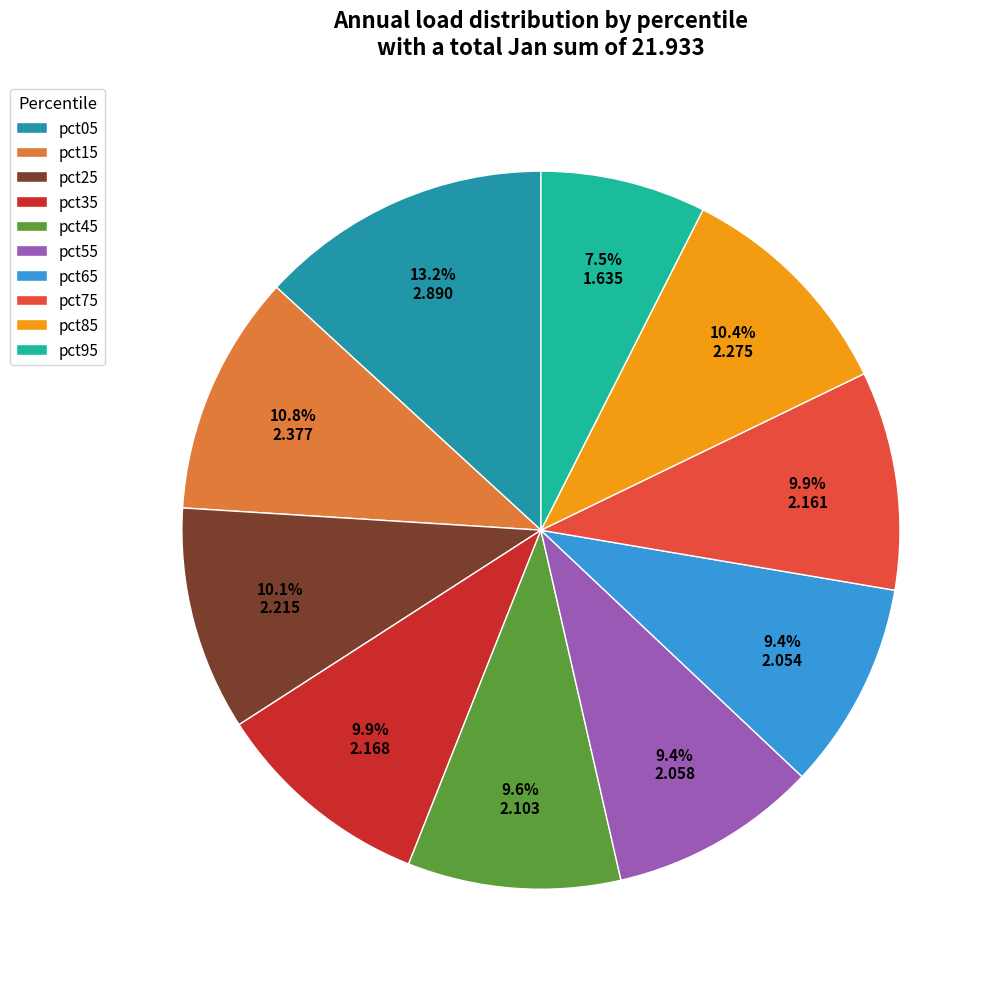

Is it true that pct65 is 1% of the pie?

False